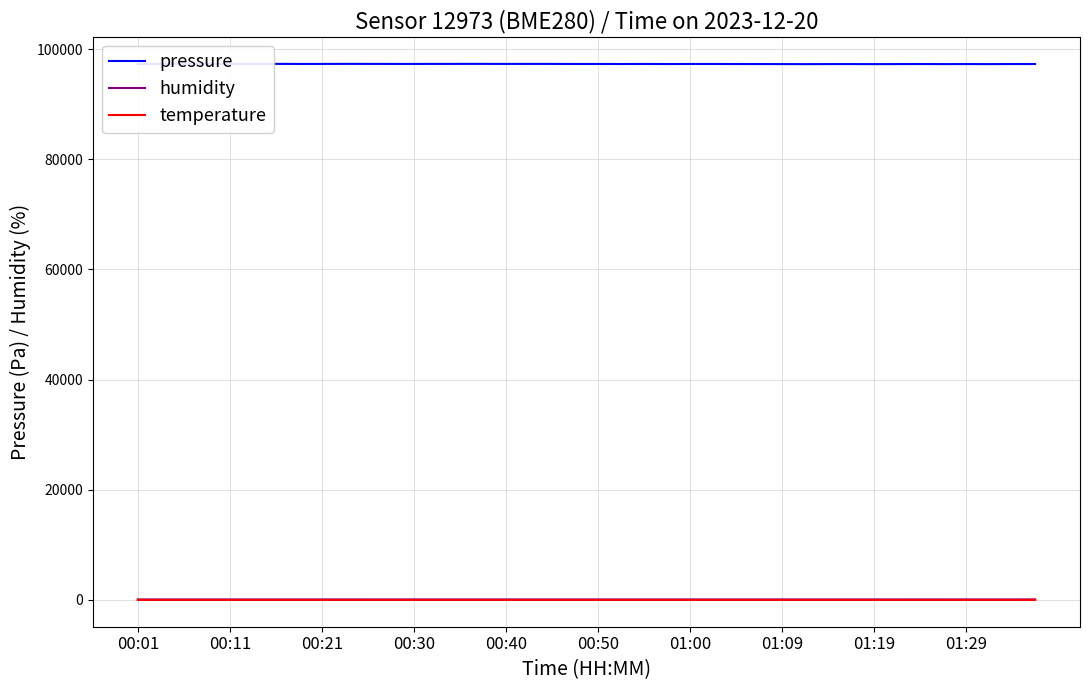

Reading left to right, what are all the values shown in this chart?

pressure: 97286.9	97308.5	97319.9	97308.1	97303.8	97302.8	97307.5	97297.3	97299.3	97309.3	97306.9	97300.0	97298.5	97303.6	97308.1	97309.9	97299.8	97306.9	97301.2	97293.4	97291.6	97283.6	97292.8	97281.8	97287.7	97289.1	97280.9	97275.7	97269.0	97261.0	97270.3	97272.6	97262.0	97271.2	97277.9	97268.3	97273.8	97266.7	97276.1	97282.6
humidity: 88.1	88.3	88.4	88.6	88.4	88.4	88.3	88.8	89.1	89.8	89.1	89.1	89.2	89.1	89.2	88.6	89.3	88.8	89.0	89.0	88.9	88.4	88.3	88.7	88.8	88.3	88.2	88.3	89.3	89.0	88.7	88.8	89.4	89.6	90.0	89.5	89.1	88.9	89.4	89.8
temperature: 7.1	7.2	7.2	7.2	7.2	7.1	7.2	7.2	7.0	7.0	7.2	7.1	7.2	7.1	7.2	7.2	7.2	7.2	7.2	7.3	7.2	7.4	7.3	7.2	7.3	7.4	7.4	7.4	7.3	7.4	7.4	7.3	7.3	7.2	7.3	7.3	7.4	7.4	7.3	7.3